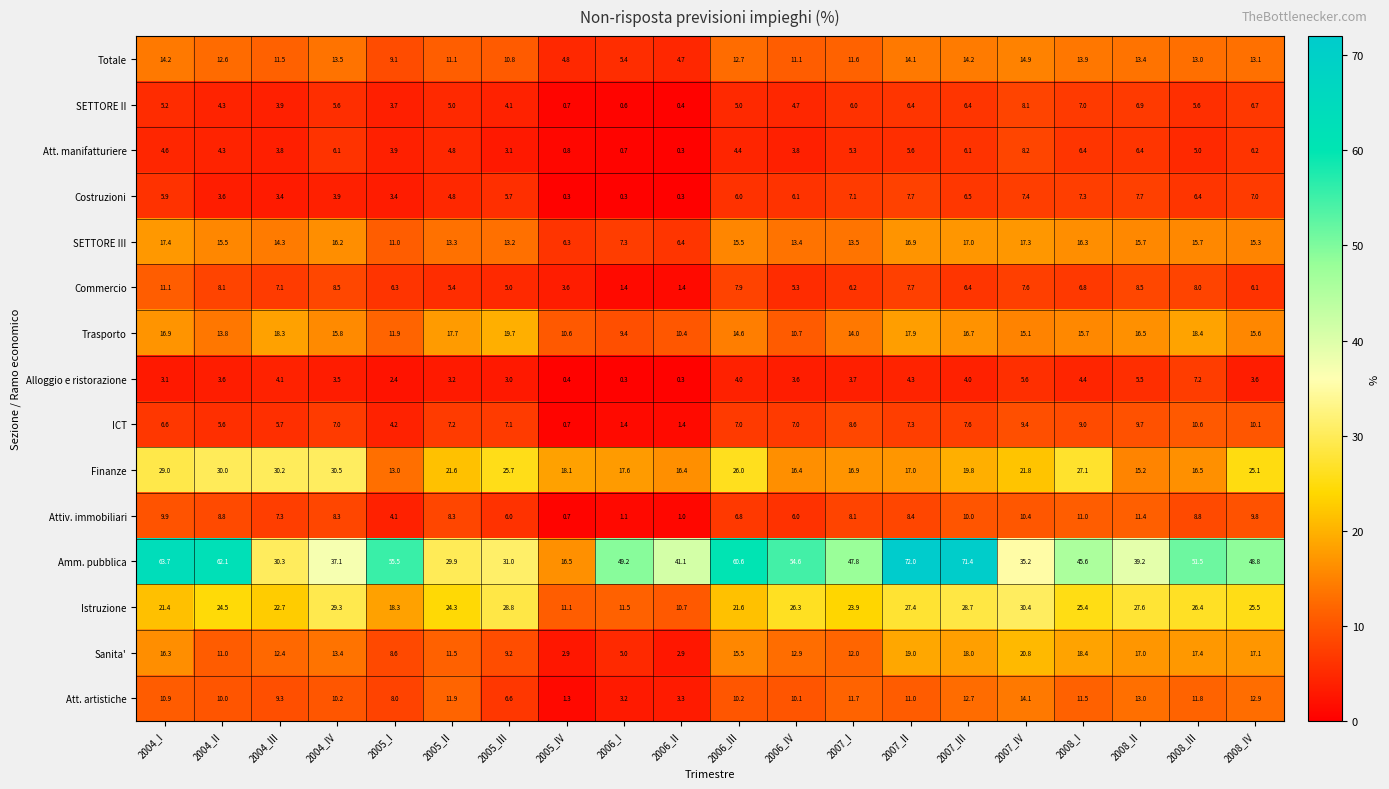

What is the total value across all series at 2007_III?

245.5